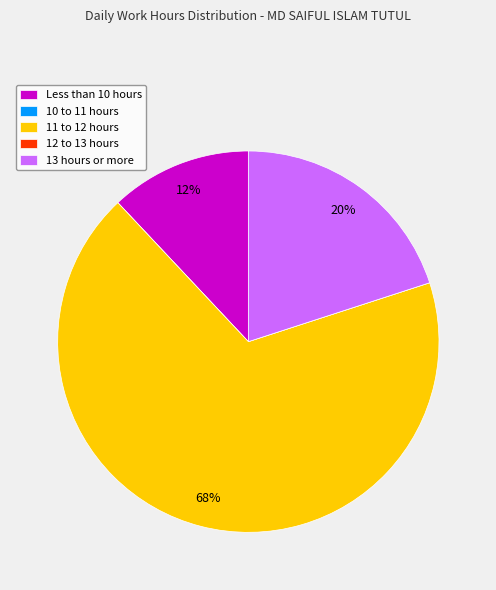

Does any single category account for the majority?

Yes